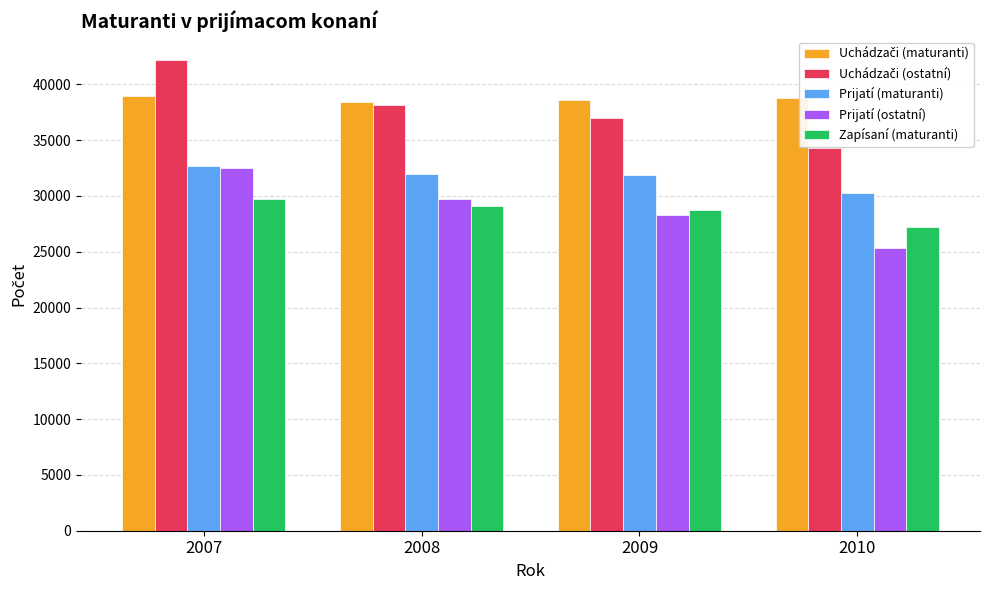

What is the difference between the highest and lowest values at 2010?

13425